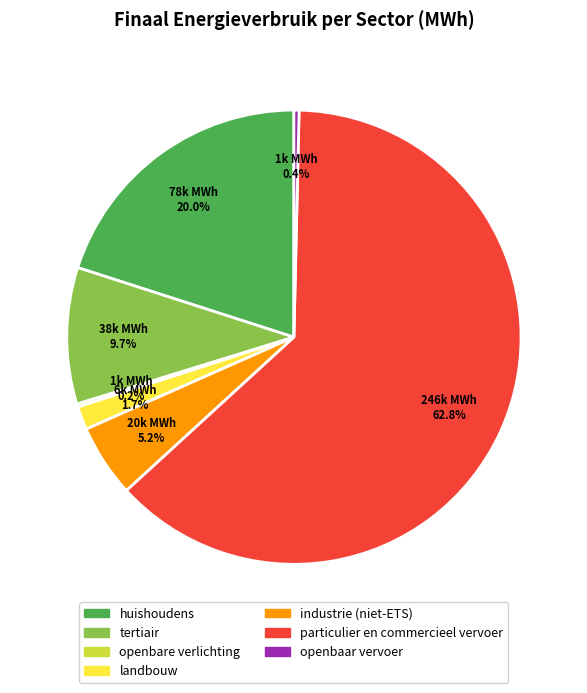

Does any single category account for the majority?

Yes